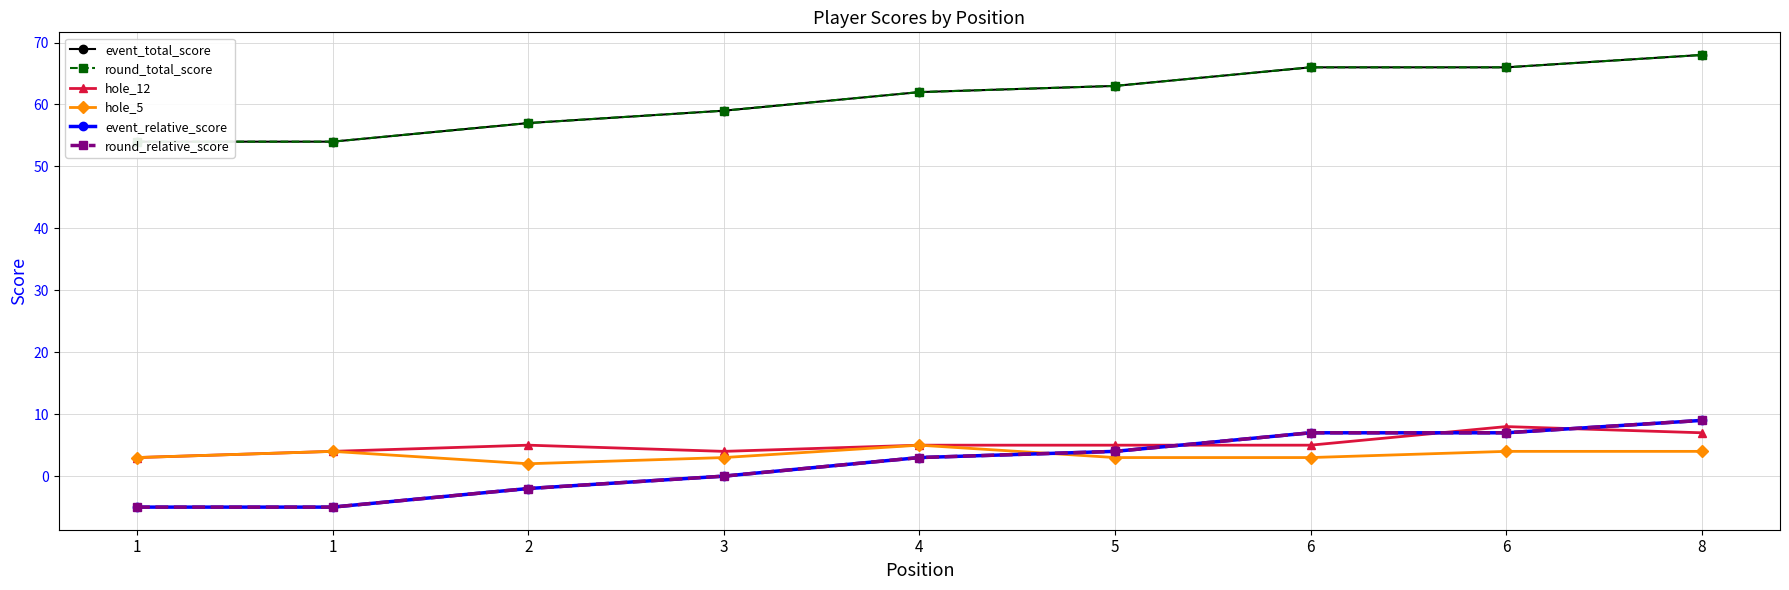

The round_total_score series shows 30 at 8. True or false?

False